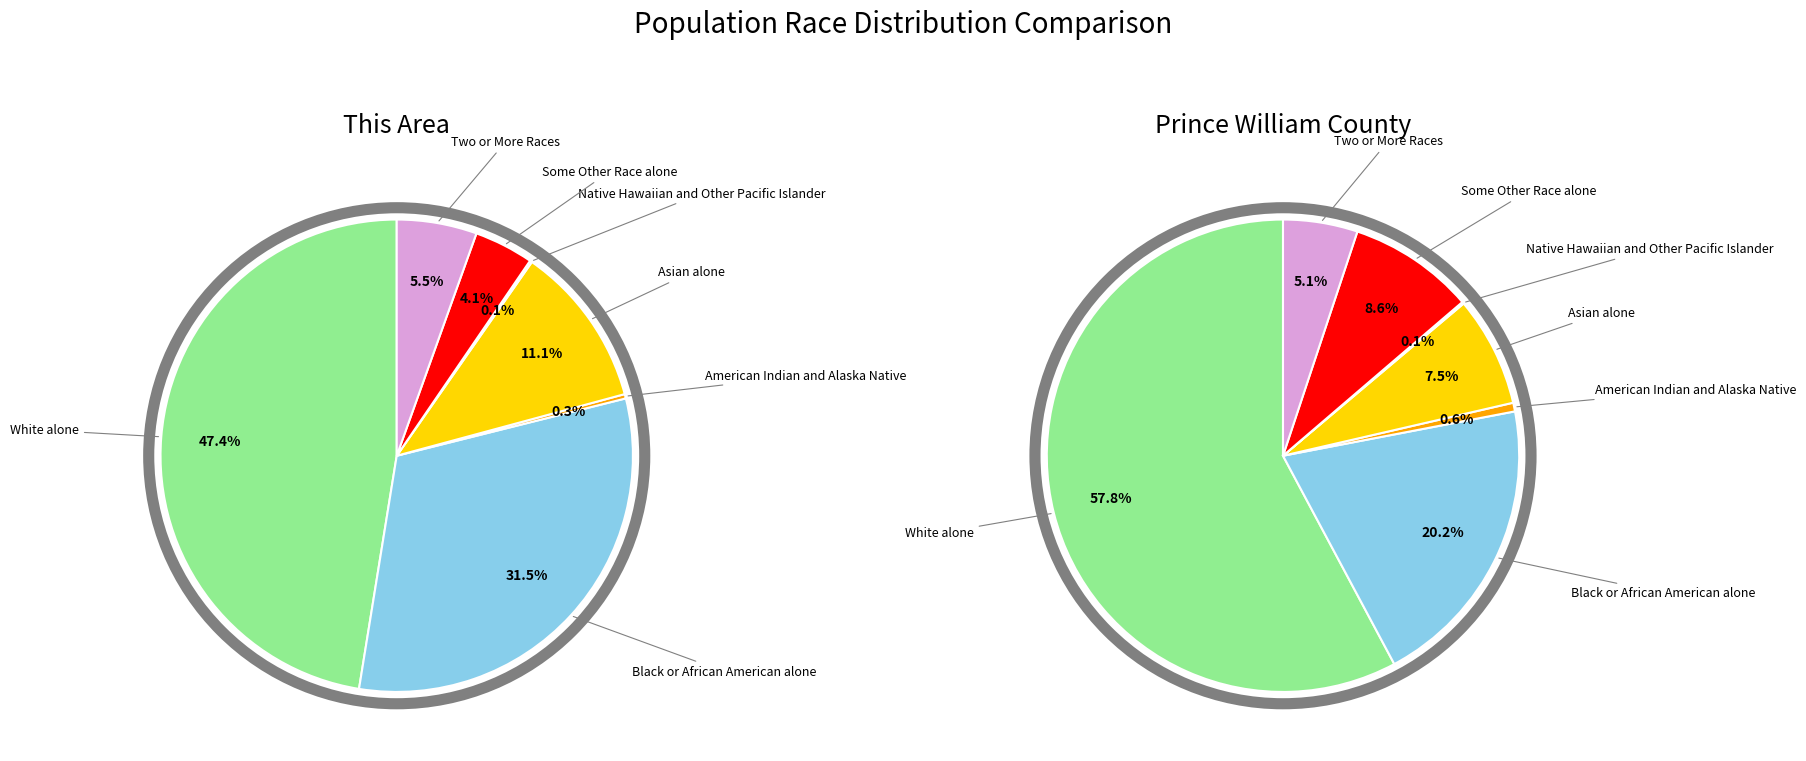

To the nearest percent, what is the average slice percentage?

14%